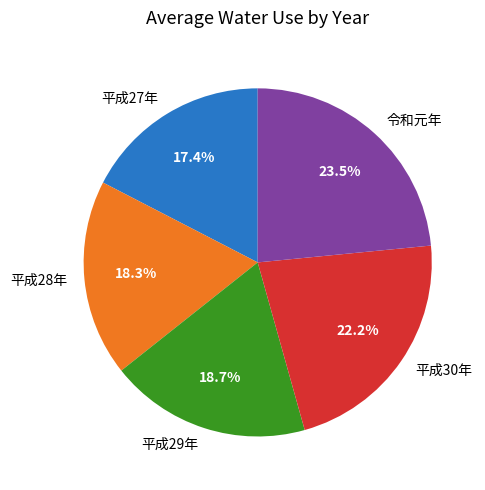

Combined, do 令和元年 and 平成29年 account for over 50%?

No